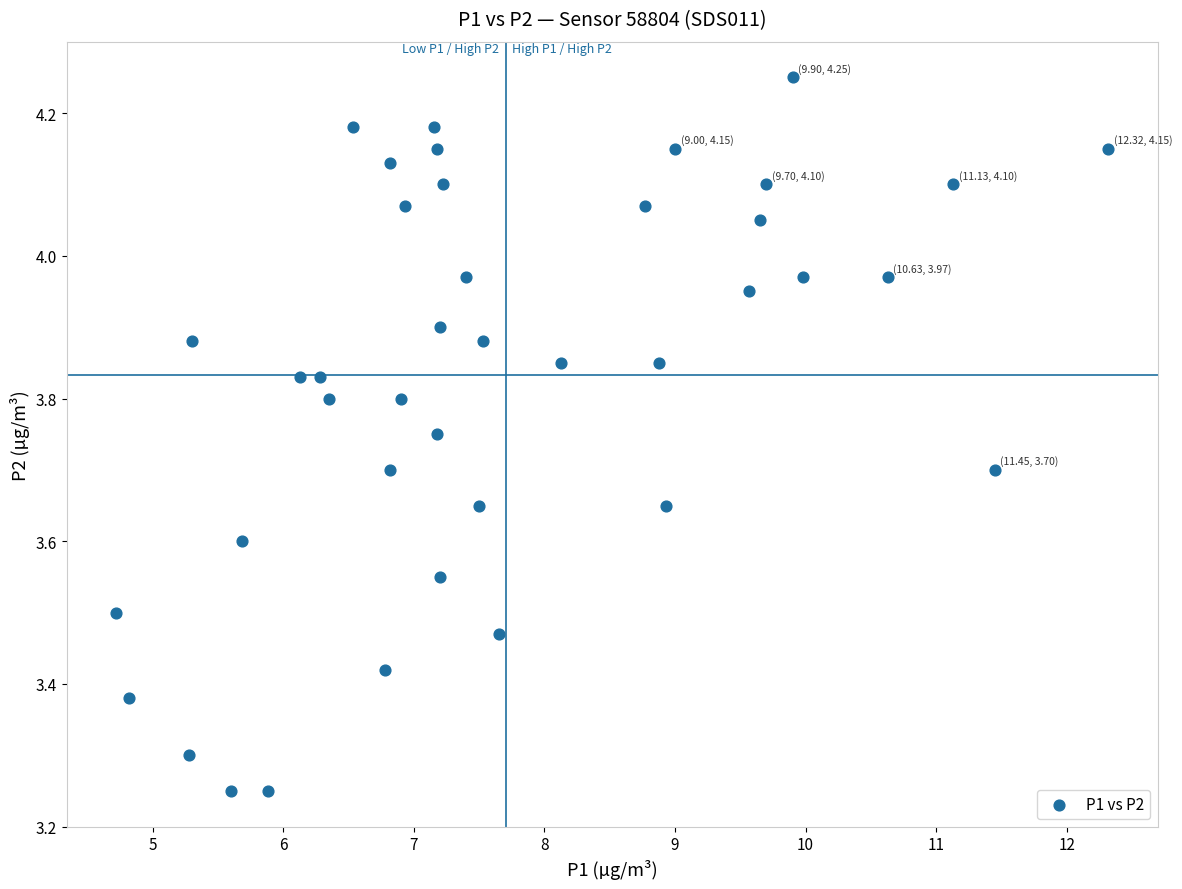

What is the range of X values (max minus min)?

7.6